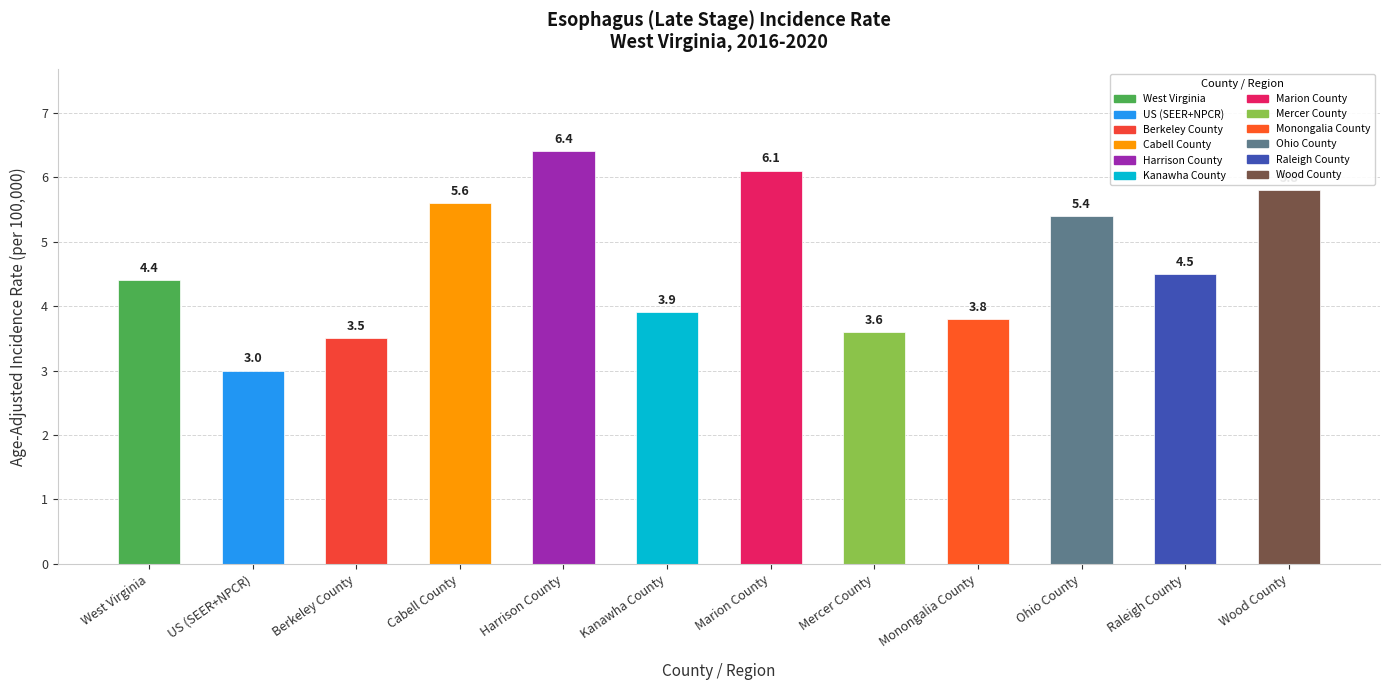

Rank the categories by value from lowest to highest.

US (SEER+NPCR), Berkeley County, Mercer County, Monongalia County, Kanawha County, West Virginia, Raleigh County, Ohio County, Cabell County, Wood County, Marion County, Harrison County